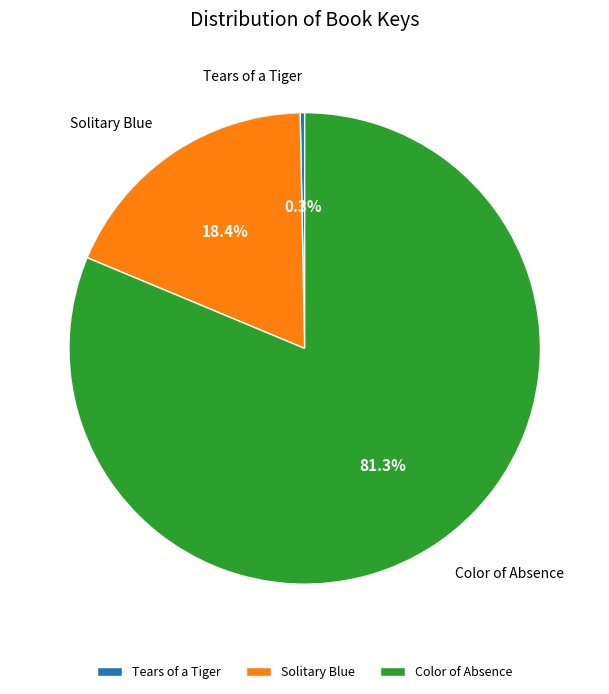

Is Color of Absence the majority of the pie?

Yes